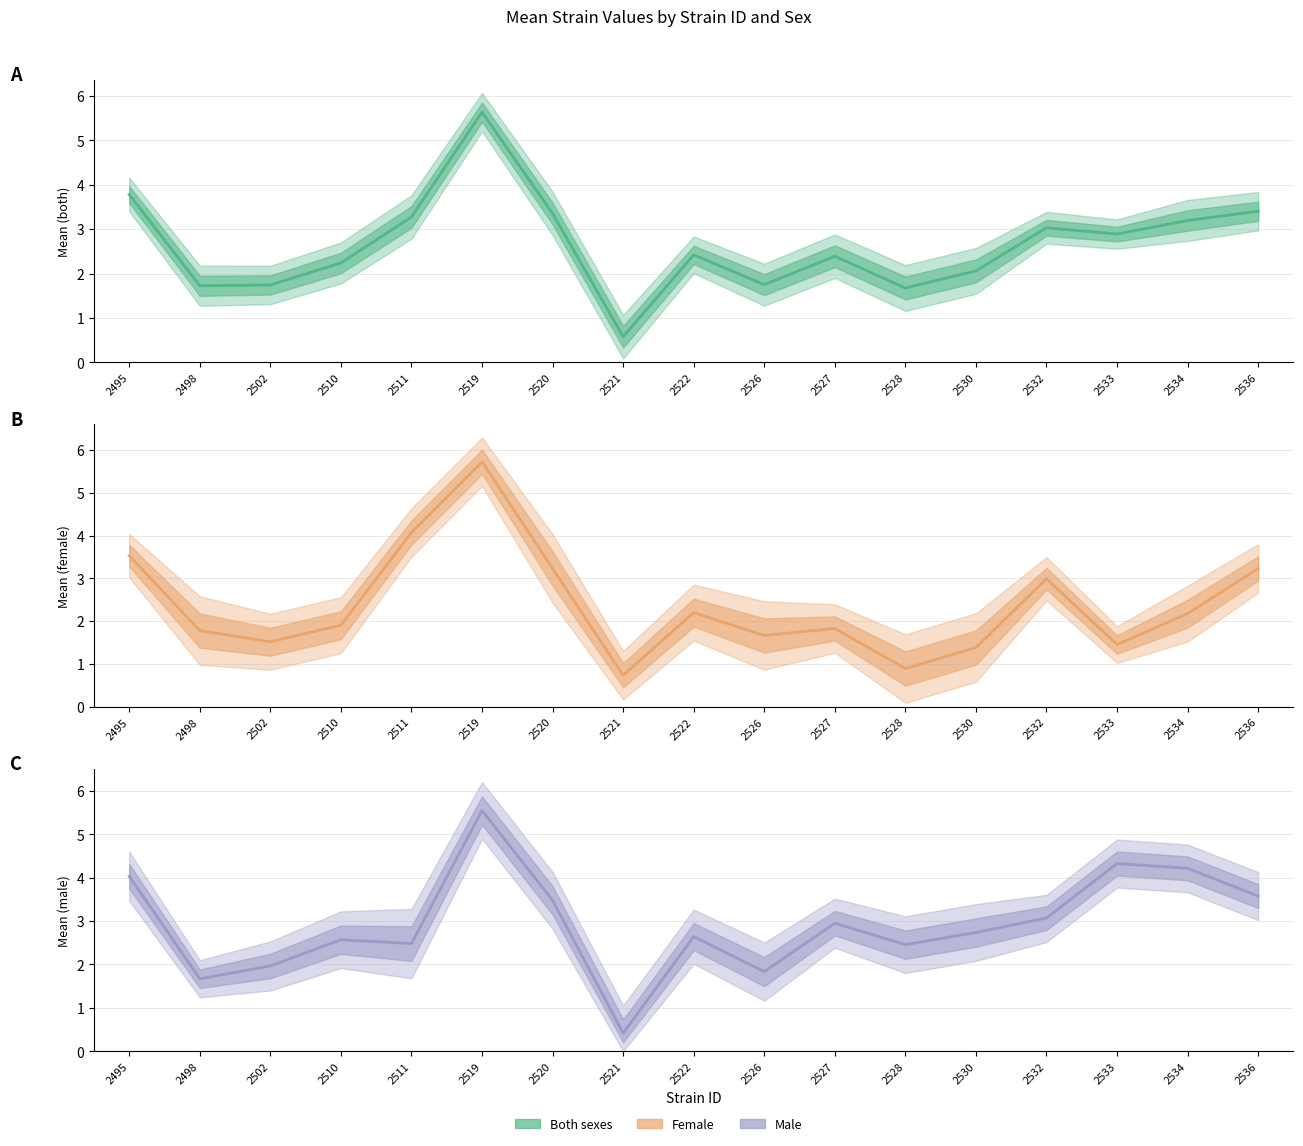

Which has a higher value, 2528 or 2526?

2526